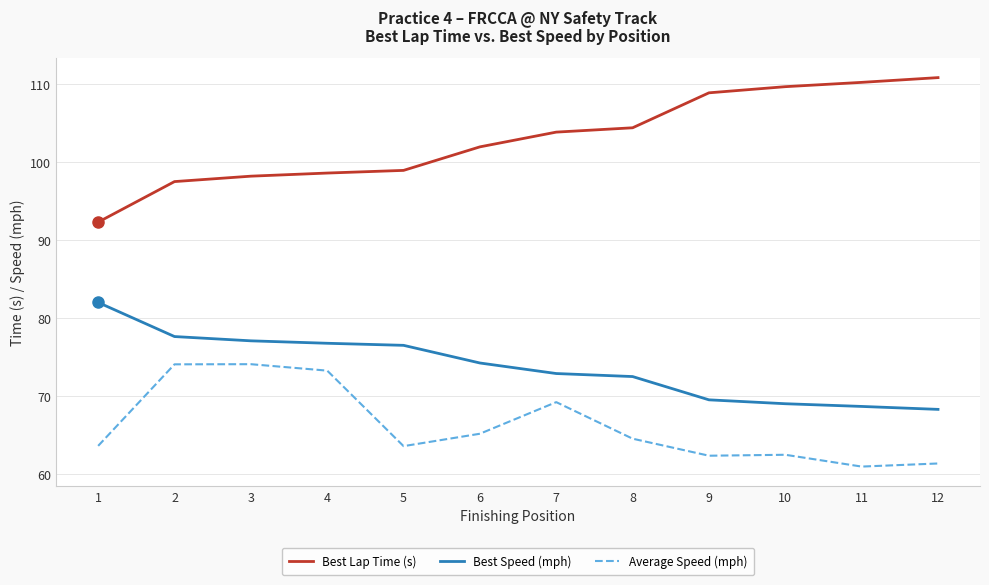

What is the total value across all series at 9?

240.6